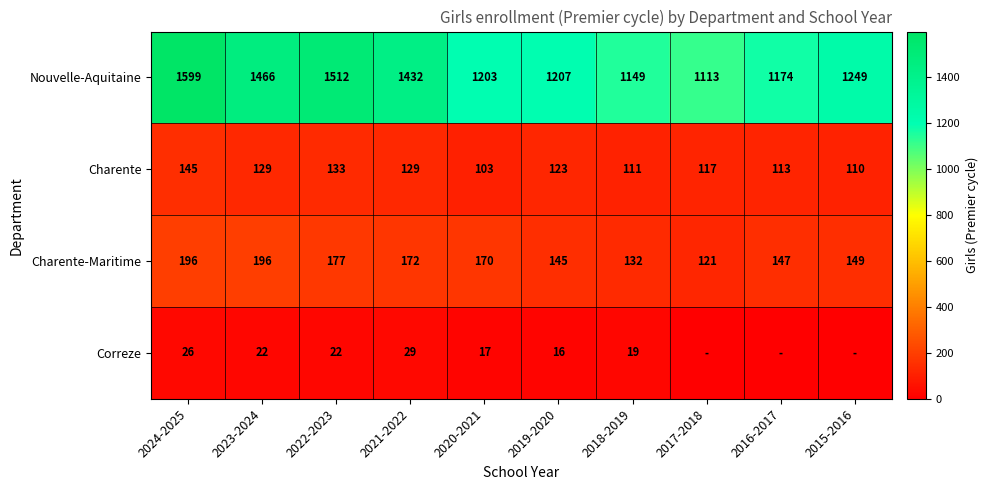

What is the difference between the highest and lowest values at 2022-2023?

1490